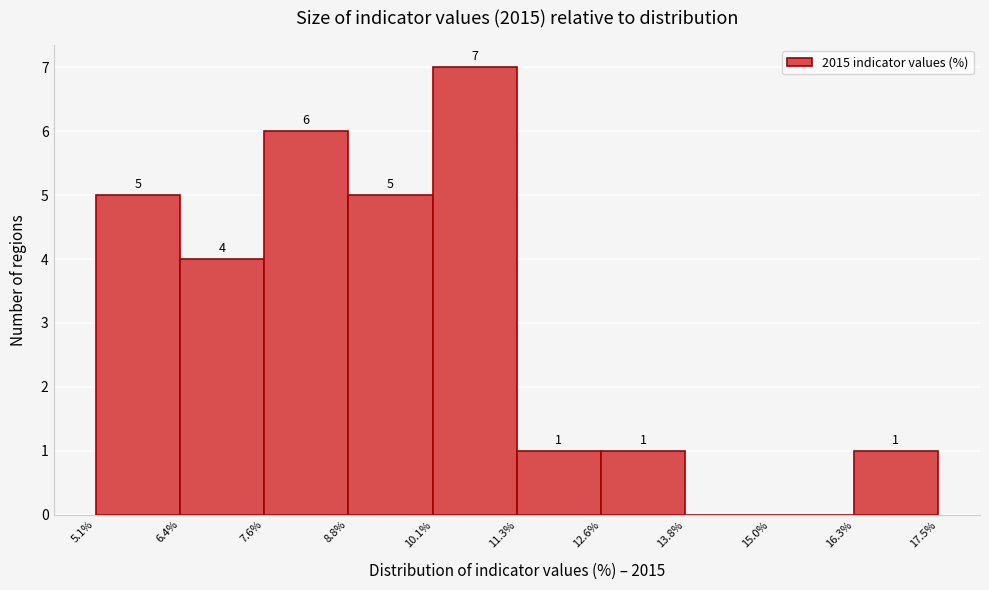

Which range on the x-axis has the tallest bar?

10.1% to 11.3%